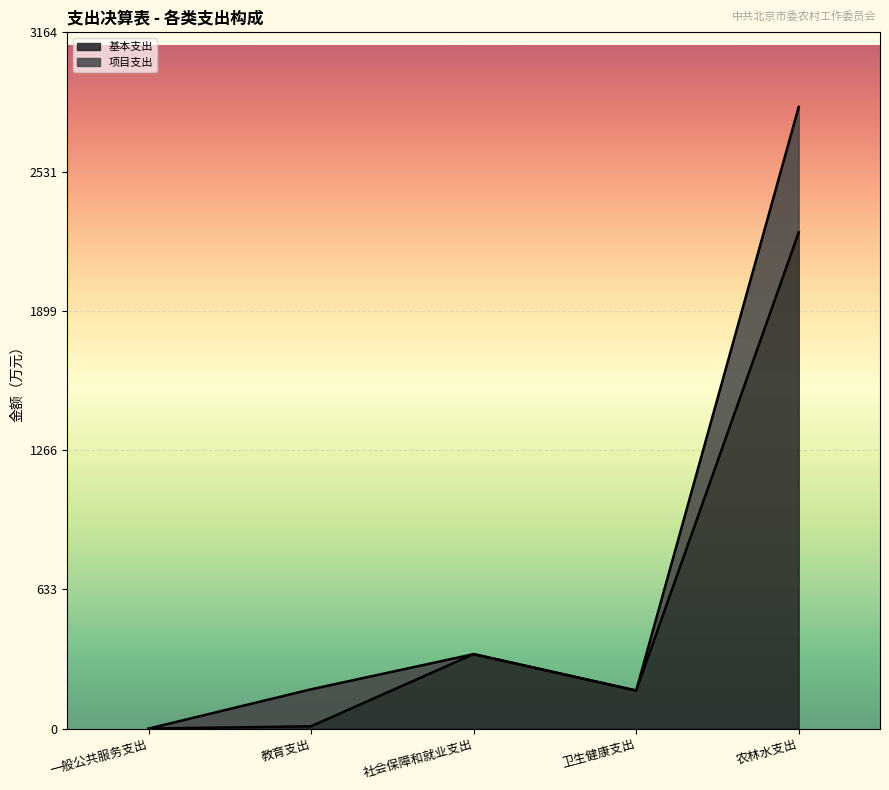

What is the label of the 2nd point from the right?

卫生健康支出